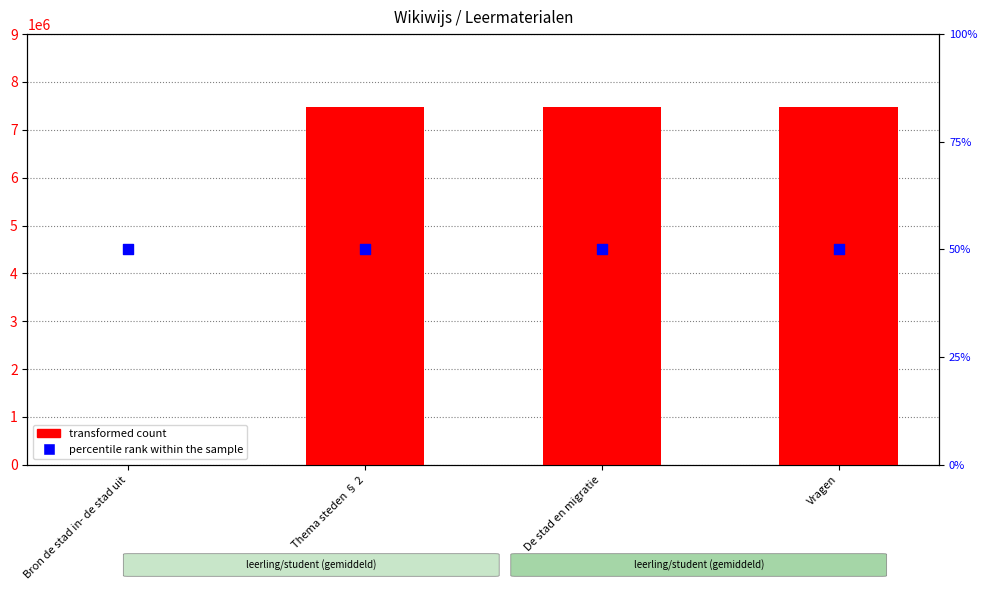

What is the total value across all series at Bron de stad in- de stad uit?

50